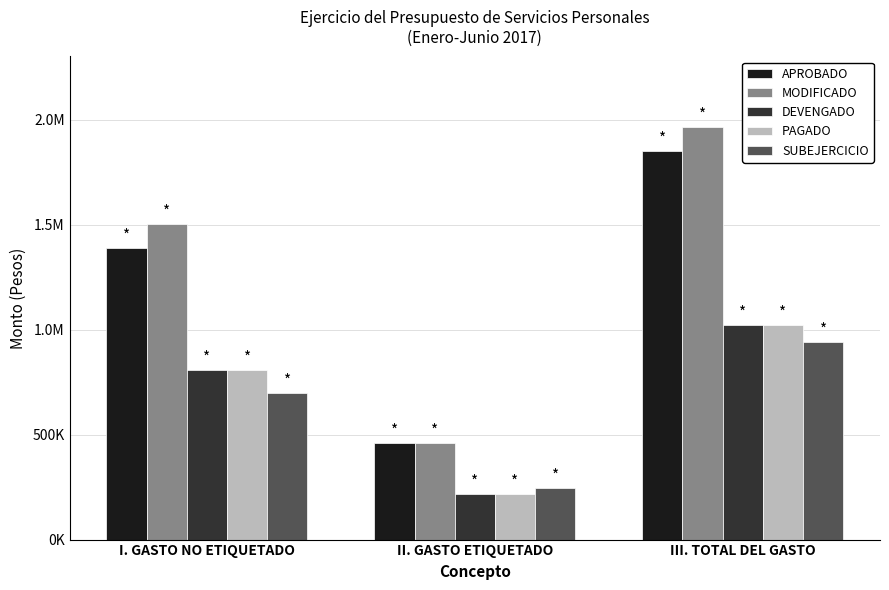

Does the chart contain any negative values?

No